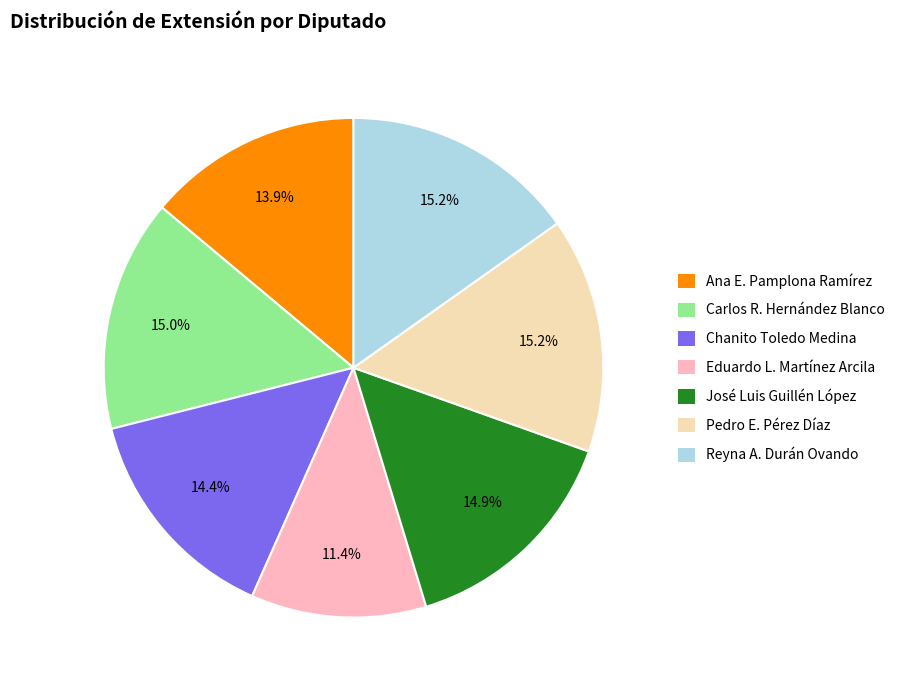

To the nearest percent, what percentage of the pie is Chanito Toledo Medina?

14%